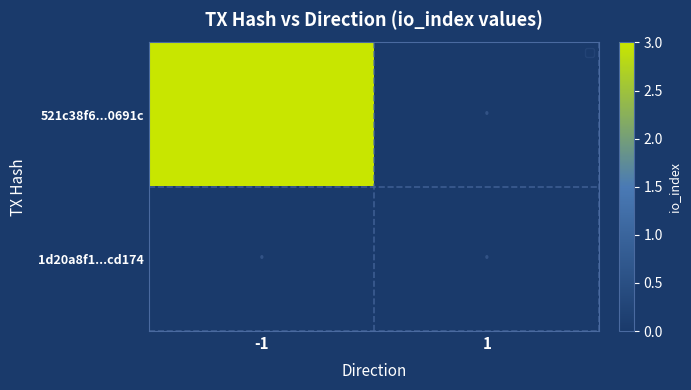

What is the spread (max minus min) of values at -1?

3